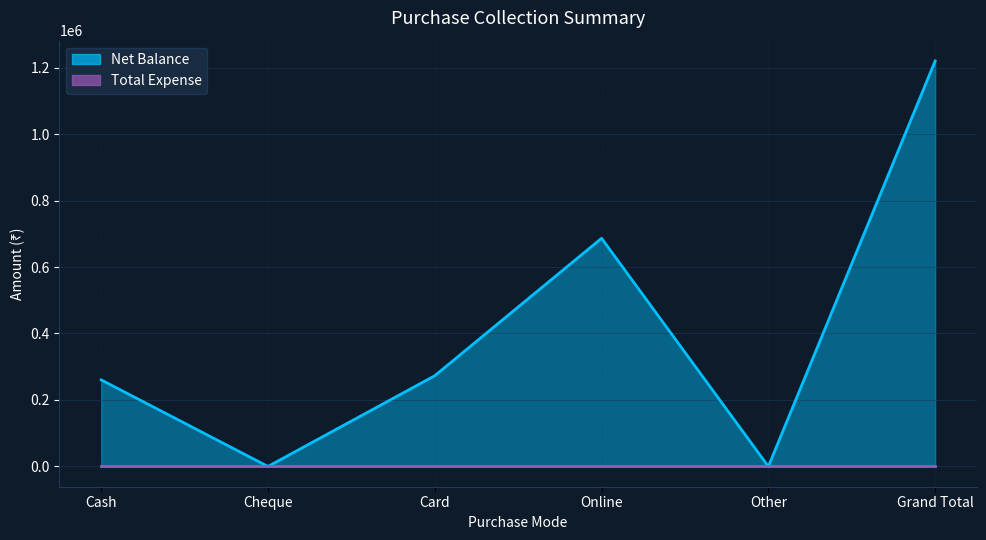

Reading right to left, transcribe all the data shown in this chart.

1220000	0	686500	273000	0	260500